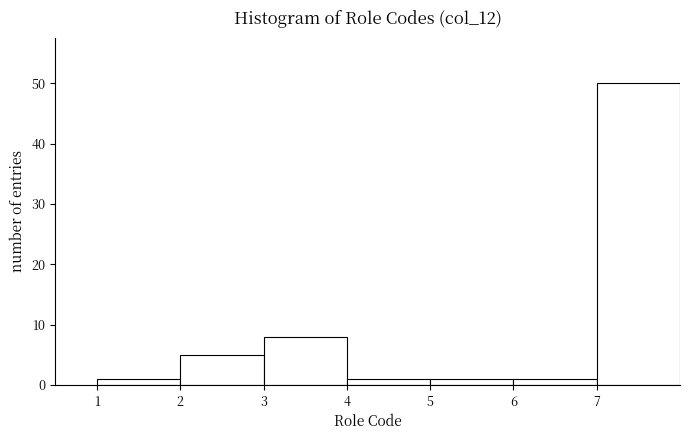

Which range on the x-axis has the tallest bar?

7 to 8